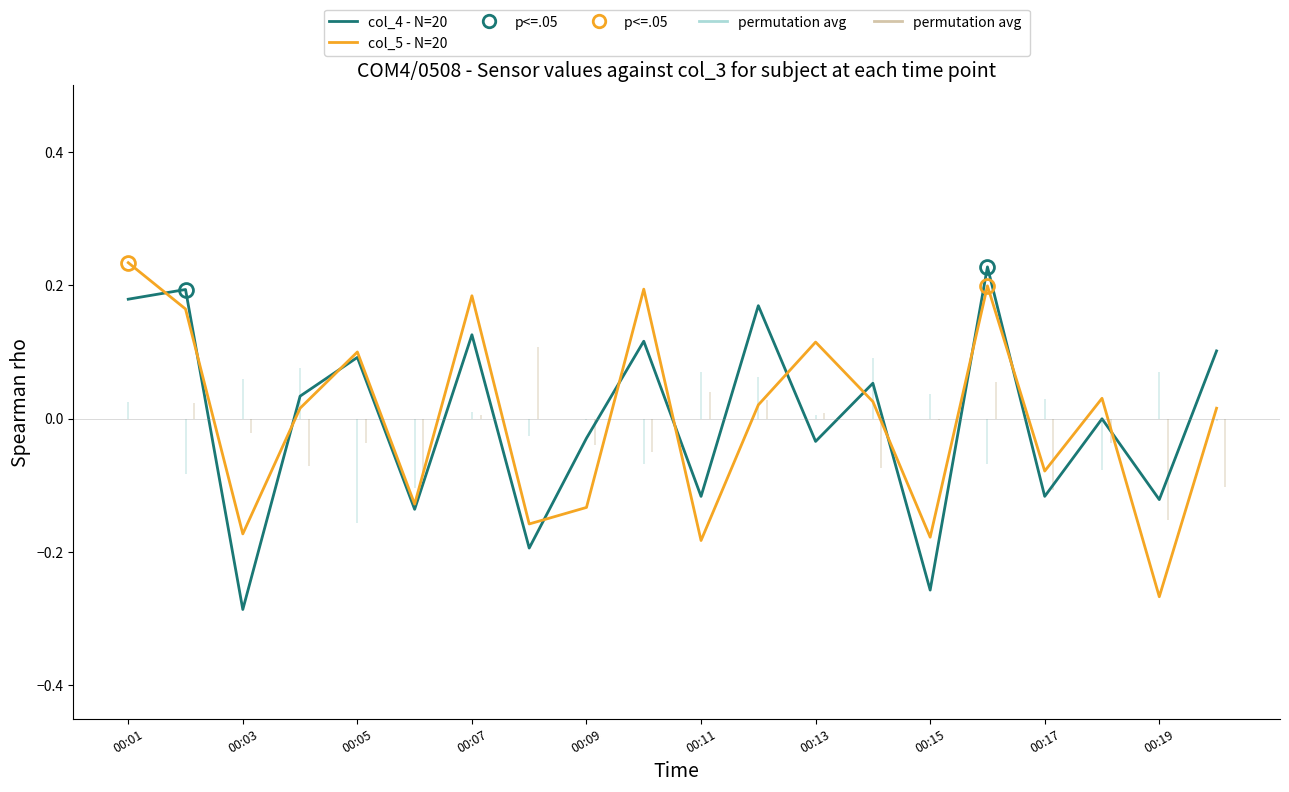

At which label does col_5 - N=20 reach its minimum?

00:19